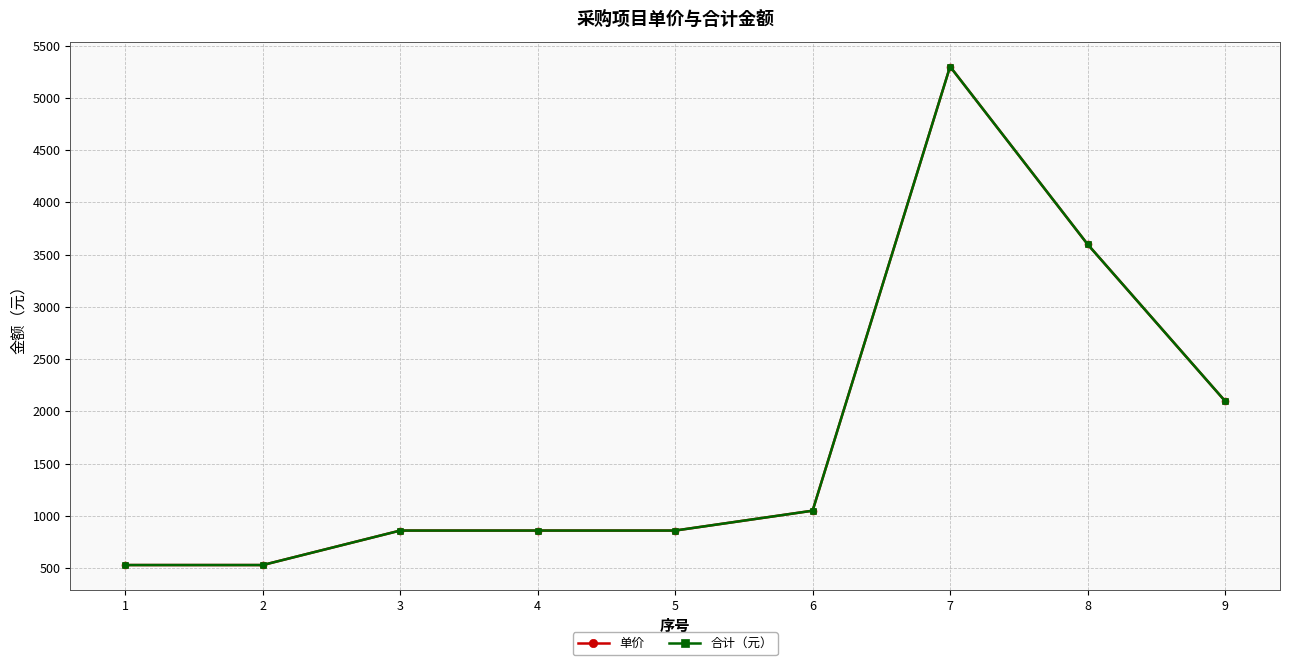

Is this an area chart (filled region under the line)?

No